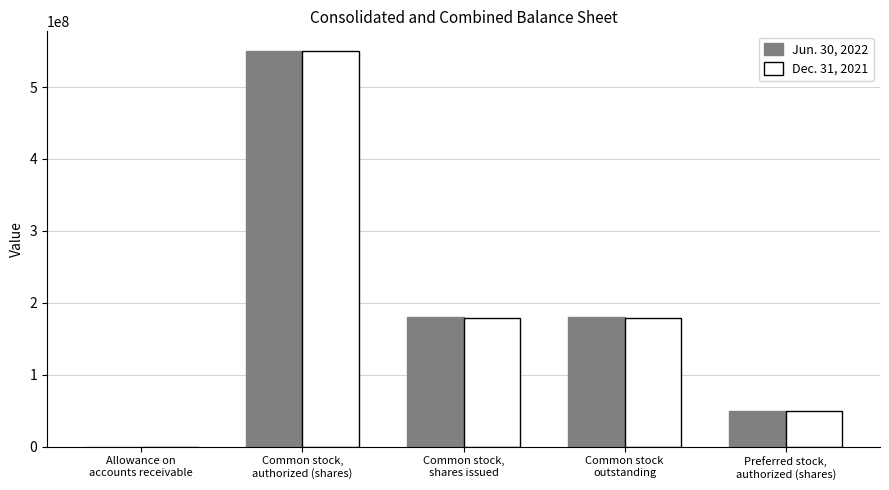

Is it true that Jun. 30, 2022 equals 84682206 at Preferred stock,
authorized (shares)?

False